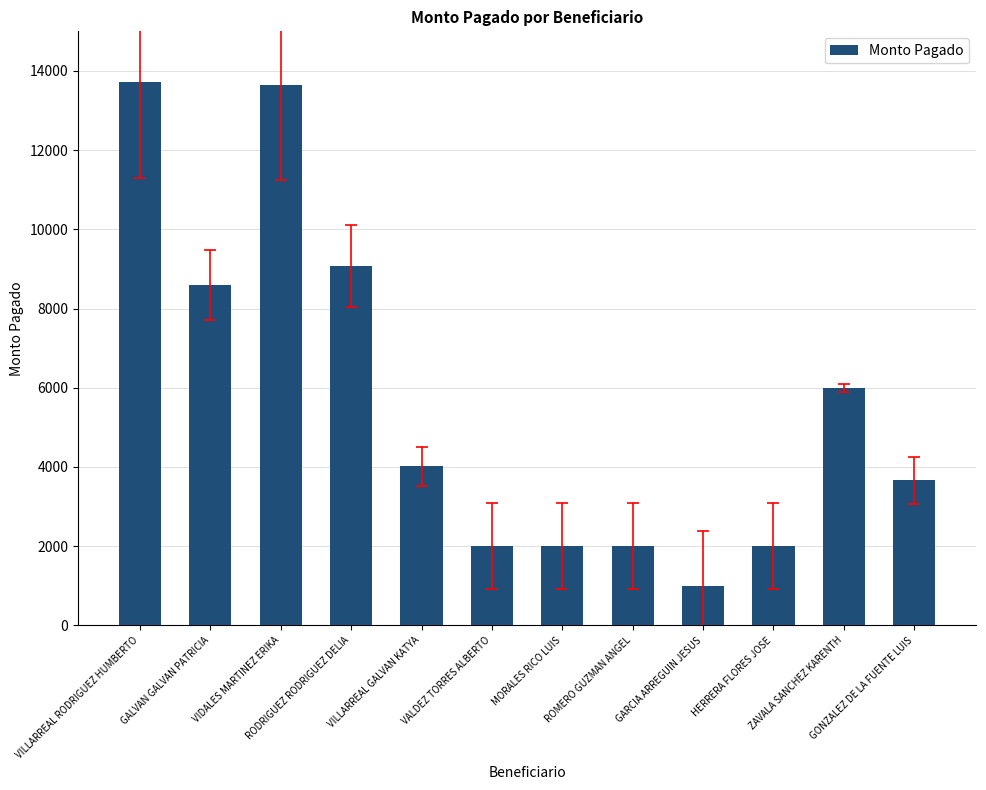

Are the bars horizontal?

No